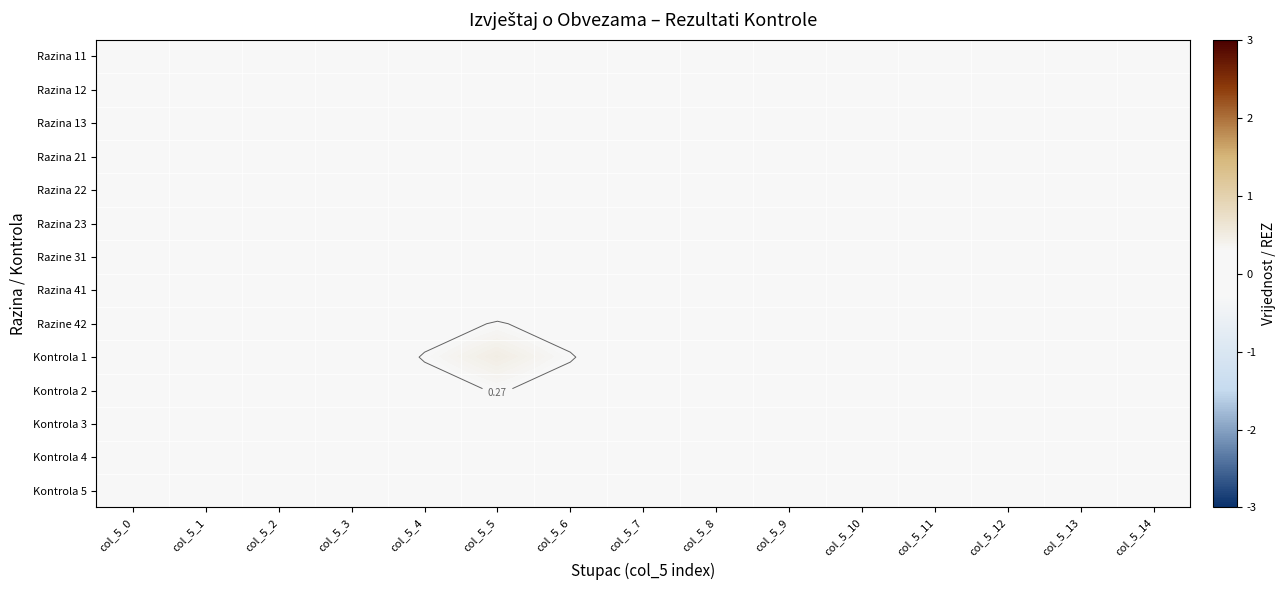

Is the value of Kontrola 2 at col_5_7 greater than the value of Razina 23 at col_5_14?

Yes